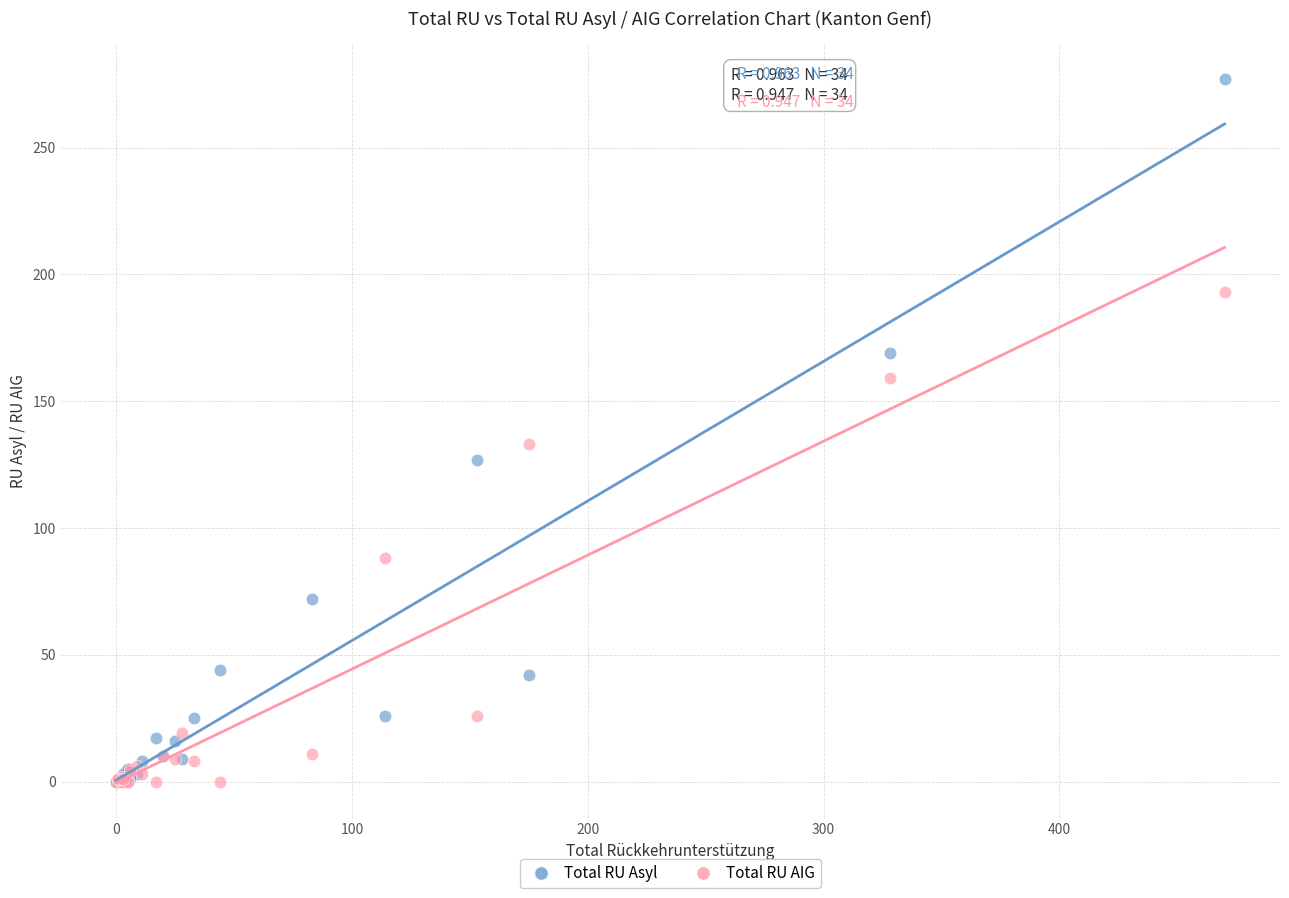

In the Total RU AIG series, what Y value is closest to 96?

88